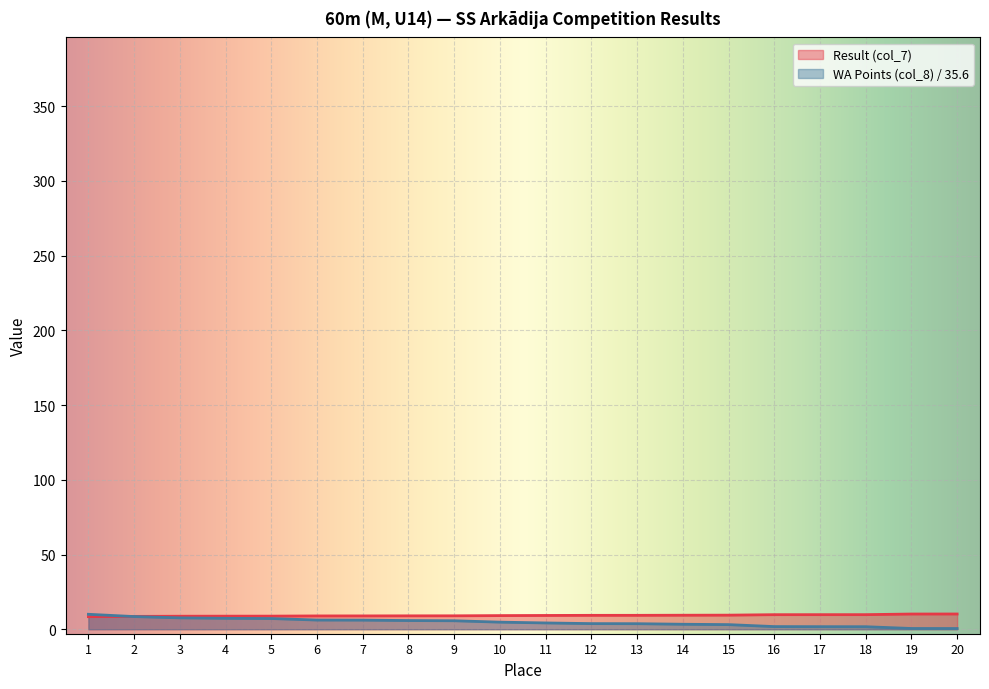

Reading left to right, what are all the values shown in this chart?

Place: 1=10.0	2=8.5	3=7.6	4=7.3	5=7.2	6=6.2	7=6.1	8=5.8	9=5.7	10=4.7	11=4.2	12=3.8	13=3.7	14=3.3	15=3.1	16=1.8	17=1.7	18=1.7	19=0.5	20=0.5
Result (col_7): 1=8.4	2=8.6	3=8.7	4=8.8	5=8.8	6=8.9	7=8.9	8=9.0	9=9.0	10=9.1	11=9.2	12=9.3	13=9.3	14=9.4	15=9.4	16=9.7	17=9.8	18=9.8	19=10.2	20=10.2